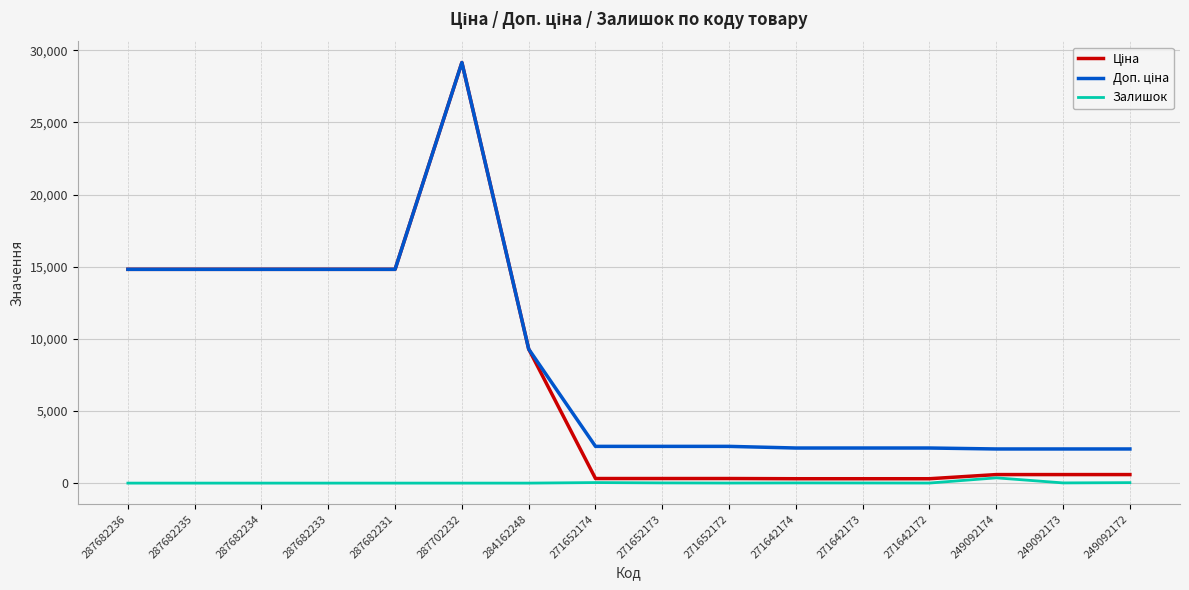

What is the total value across all series at 287682235?

29635.2